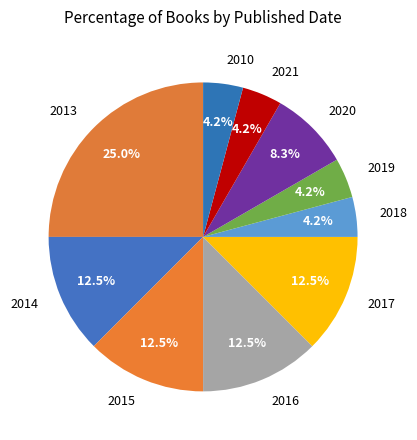

Which category has the biggest portion of the pie?

2013